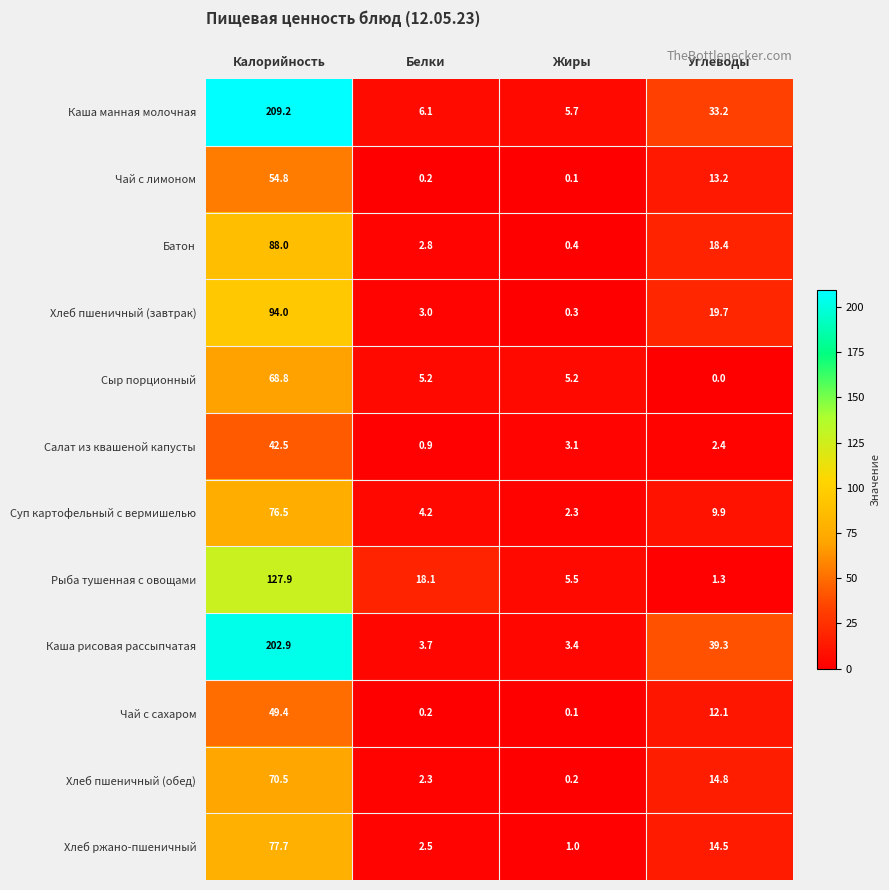

Where does the Салат из квашеной капусты series first go above 3?

Калорийность